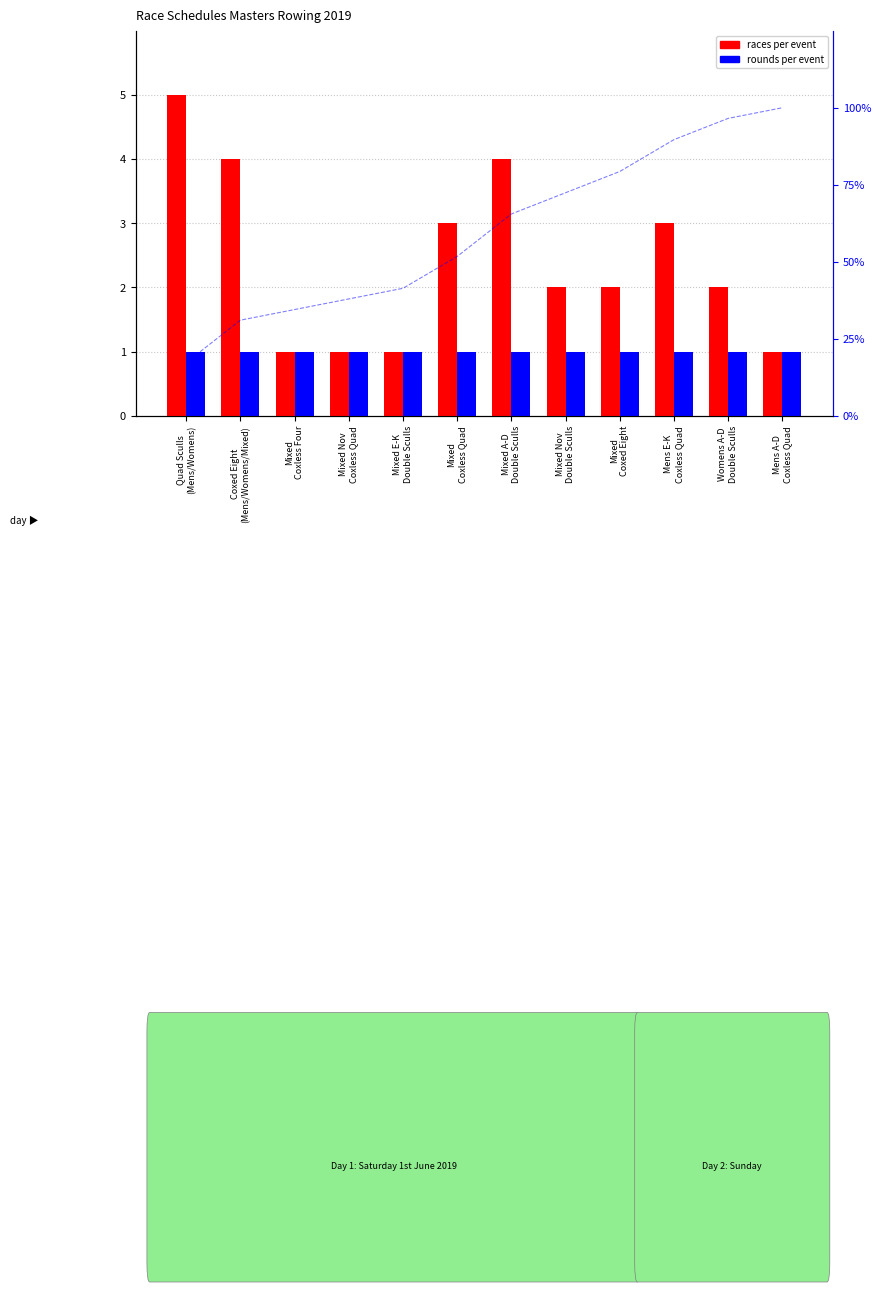

What are all the series names shown in the legend?

races per event, rounds per event